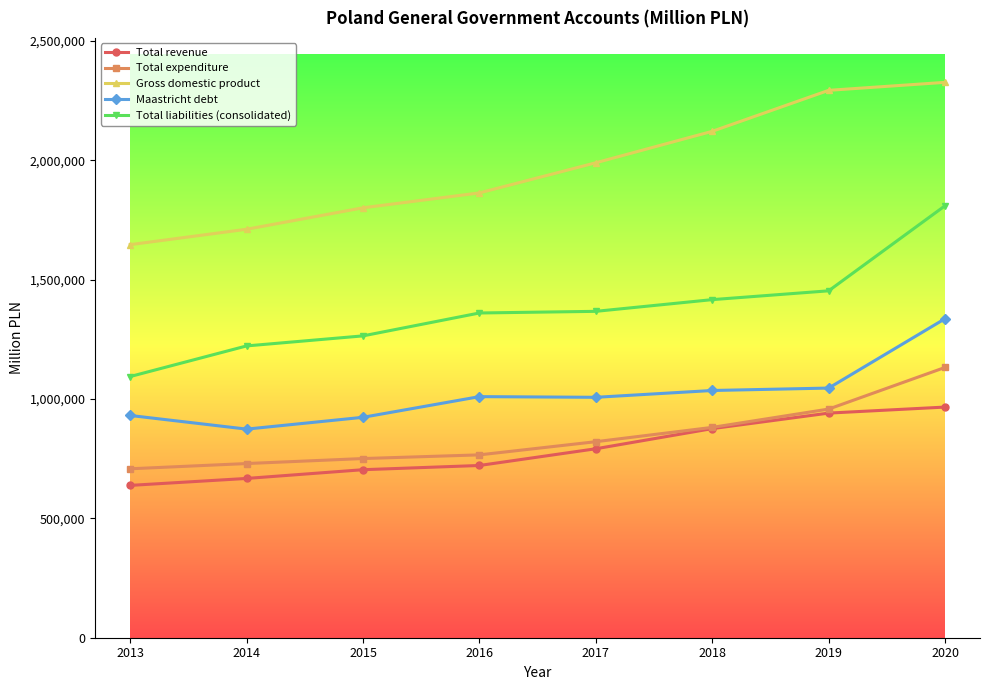

How many distinct data groups are displayed?

5